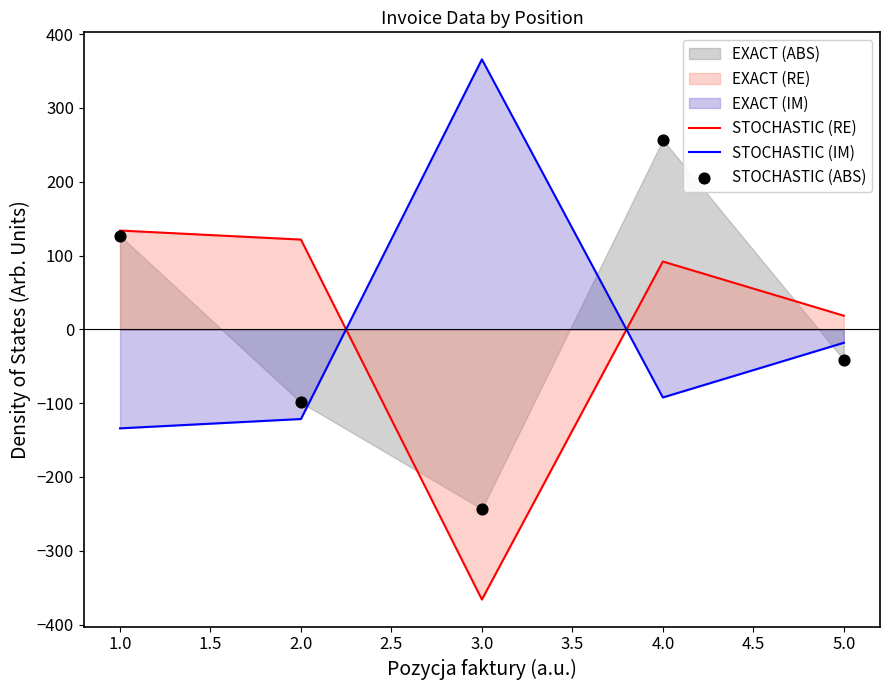

Which series has the widest spread of Y values?

STOCHASTIC (RE)